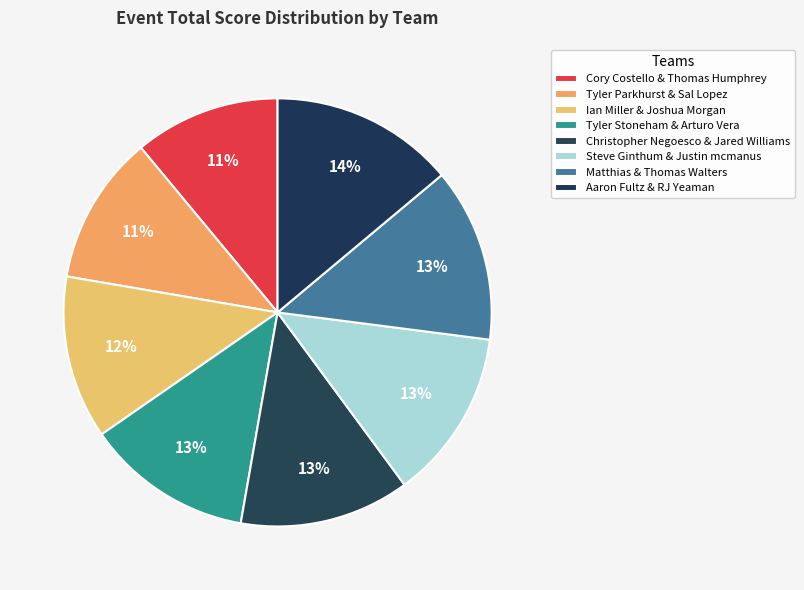

Between Matthias & Thomas Walters and Steve Ginthum & Justin mcmanus, which is larger?

Matthias & Thomas Walters